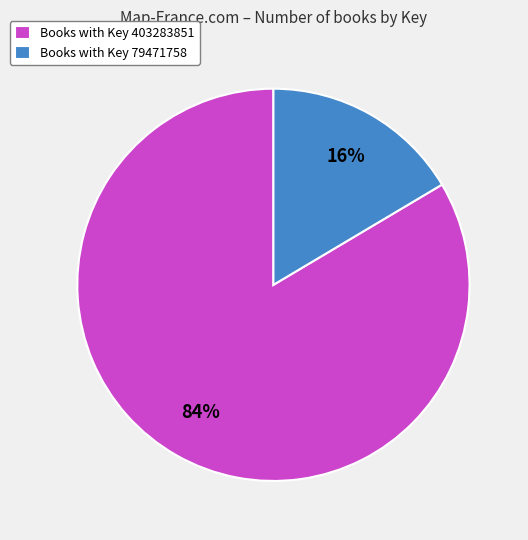

What is the majority slice?

Books with Key 403283851